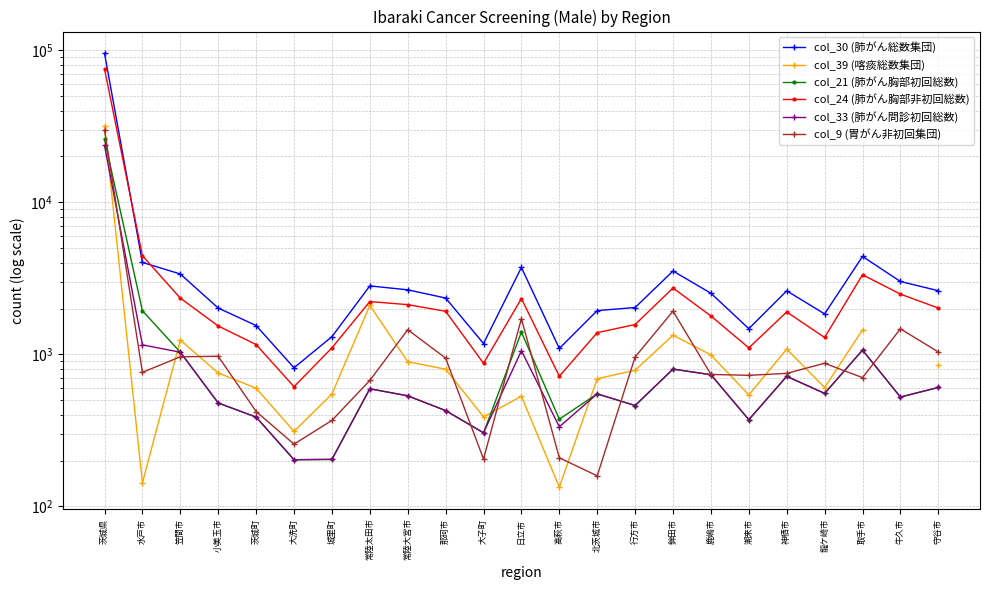

Where is the first local minimum for col_21 (肺がん胸部初回総数)?

大洗町